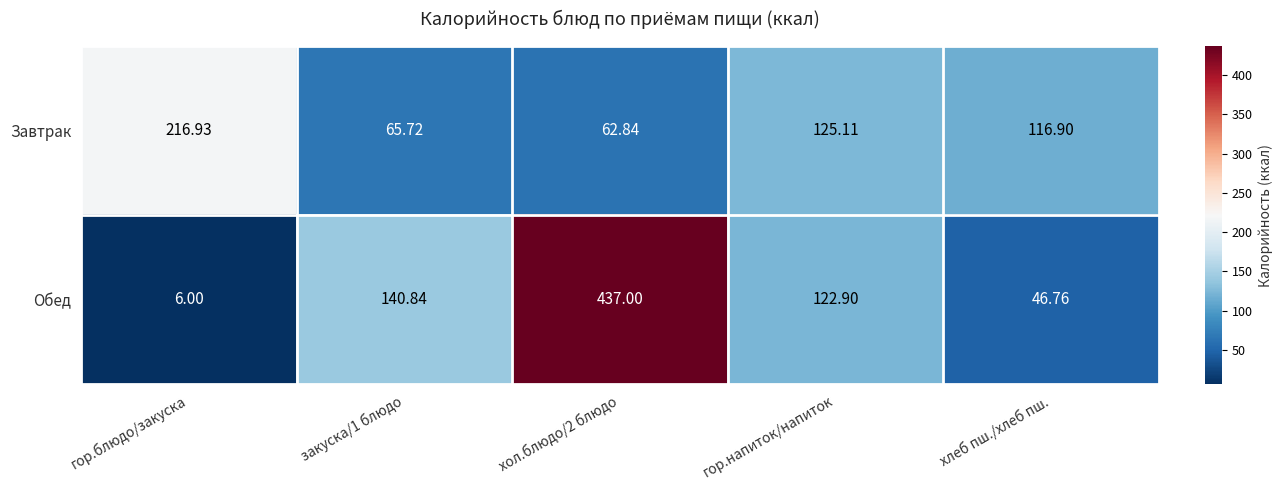

Which series has the largest total across all categories?

Обед